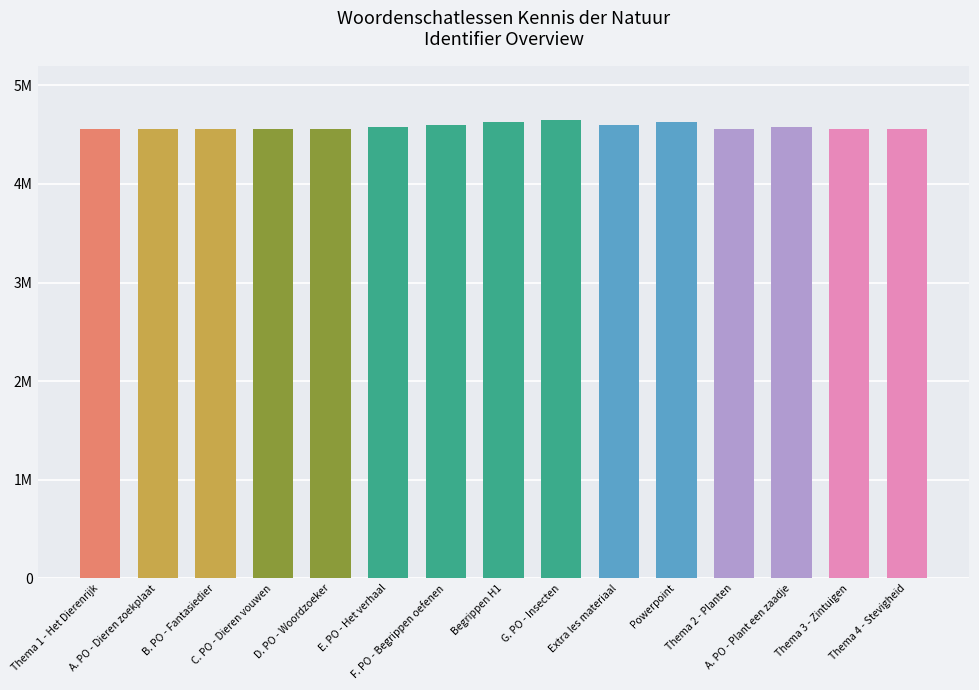

Does the chart contain any negative values?

No